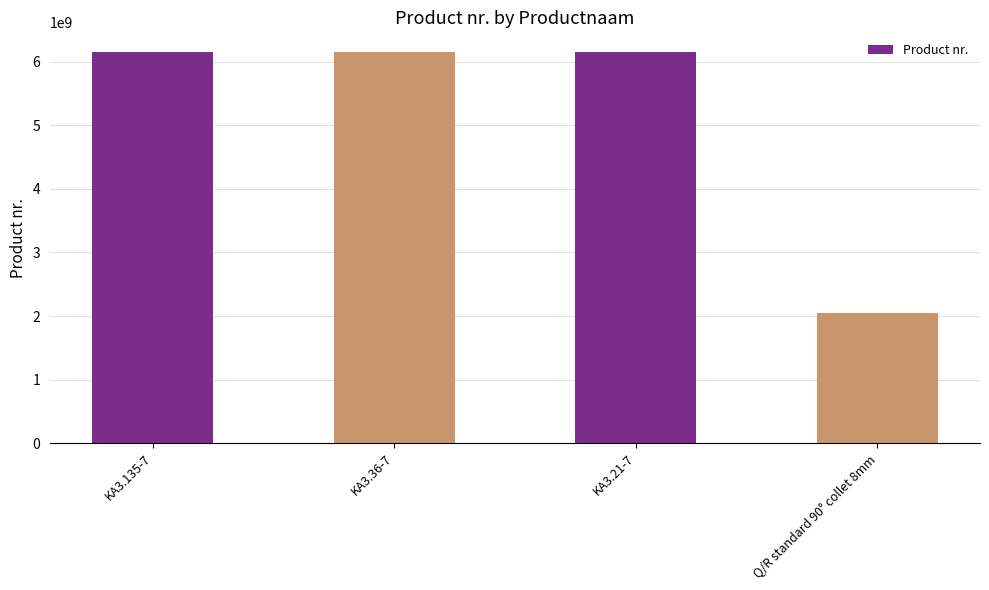

What is the sum of all values?

20505619223